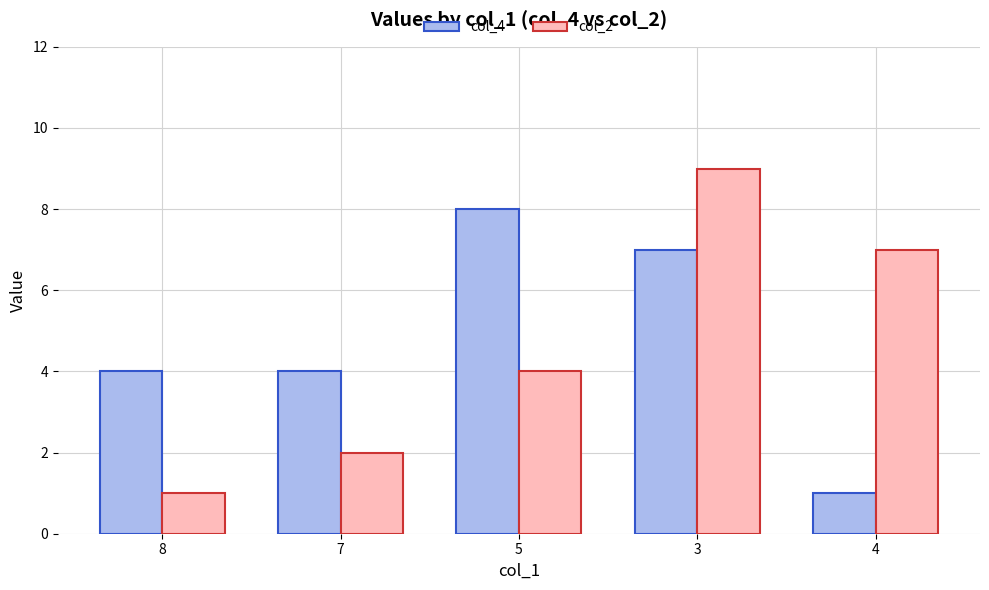

What is the minimum value for col_4?

1